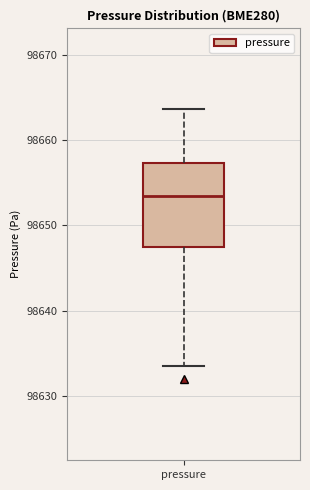

Read this box plot against the y-axis: the position of the median line, the range covered by the box, and the ends of both whiskers. The values are not printed on the chart, so give them approximately, as read against the axis.

median 98653, box 98647 to 98657, whiskers 98633 to 98664